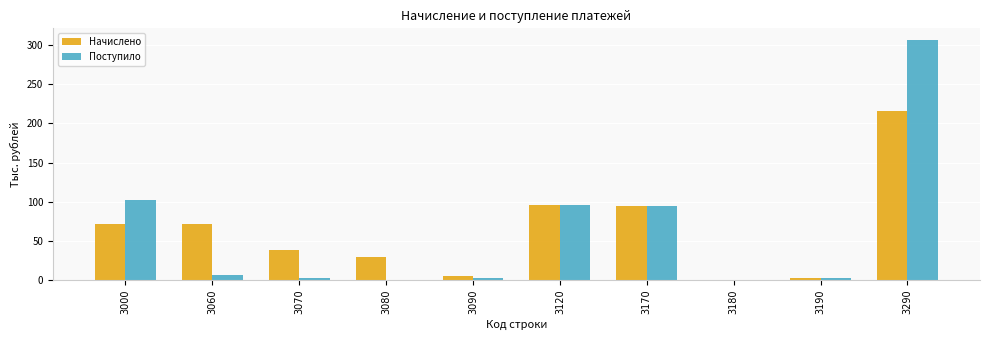

What is the total value across all series at 3070?

41